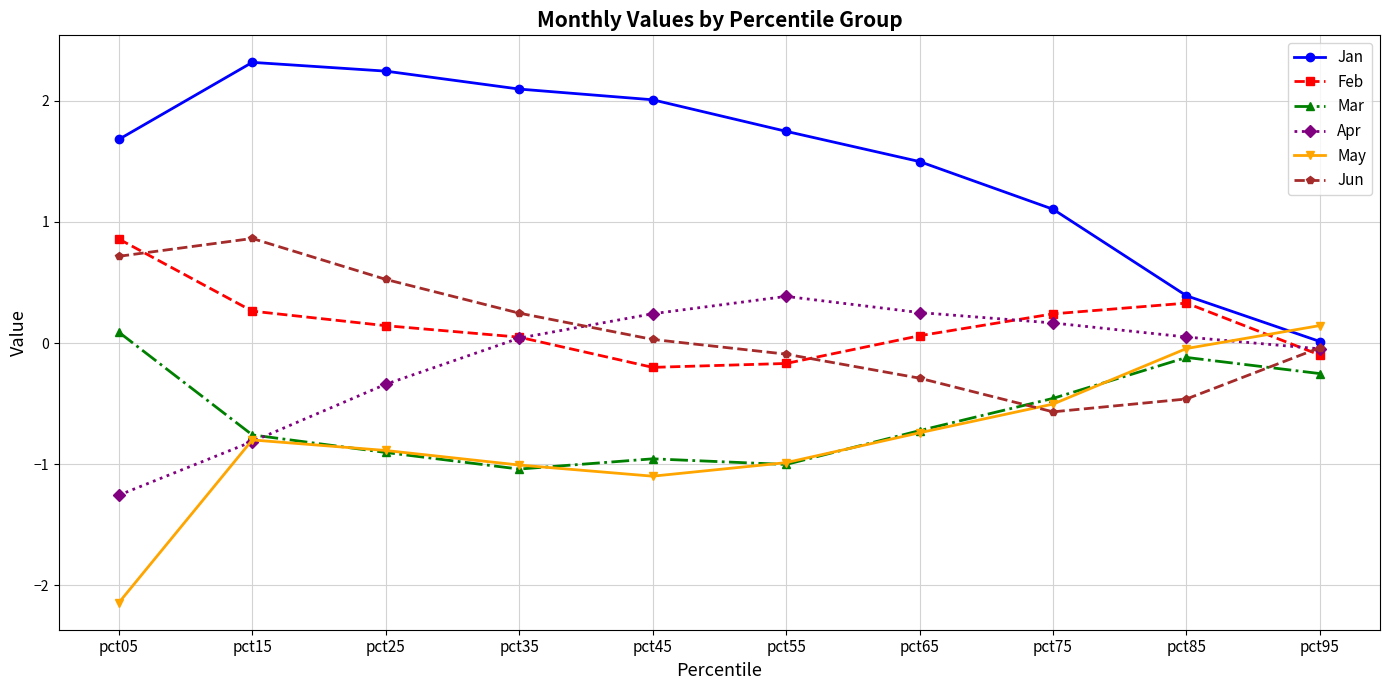

What are all the series names shown in the legend?

Jan, Feb, Mar, Apr, May, Jun